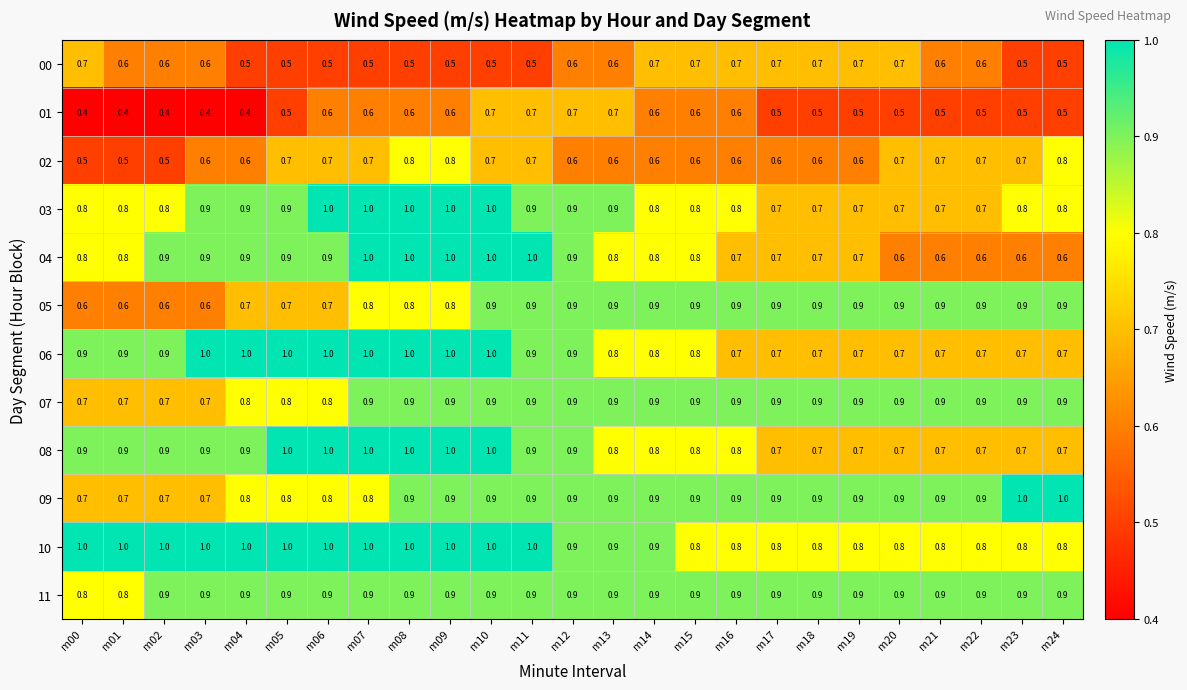

At which category is the sum across all series the highest?

m10